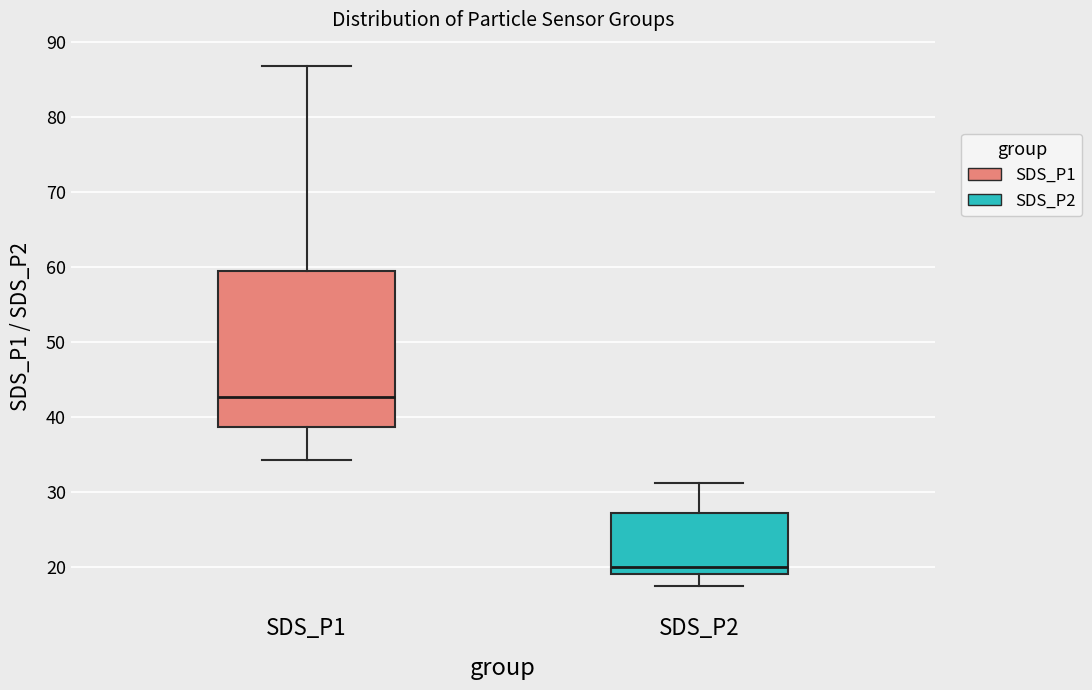

Reading left to right, transcribe this box plot: for each box, give where its median line is, the range the box spans, and where its two whiskers end, as read against the y-axis. The values are not printed on the chart, so give them approximately, as read against the axis.

SDS_P1: median 43, box 39 to 59, whiskers 34 to 87
SDS_P2: median 20, box 19 to 27, whiskers 17 to 31